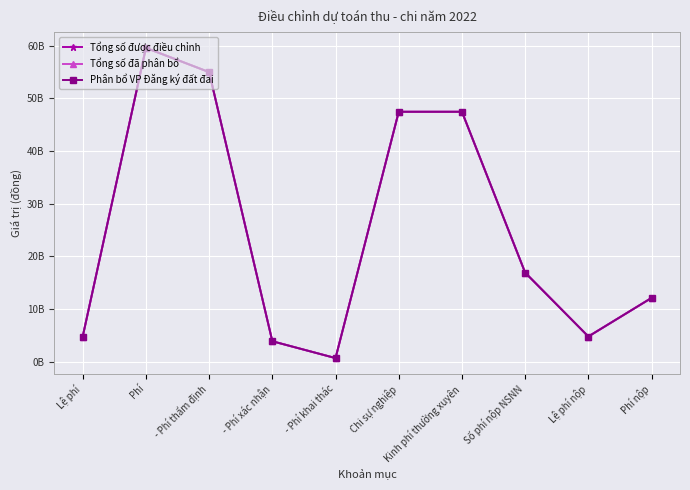

At Lệ phí, list the series in order from largest to smallest.

Tổng số được điều chỉnh, Tổng số đã phân bổ, Phân bổ VP Đăng ký đất đai